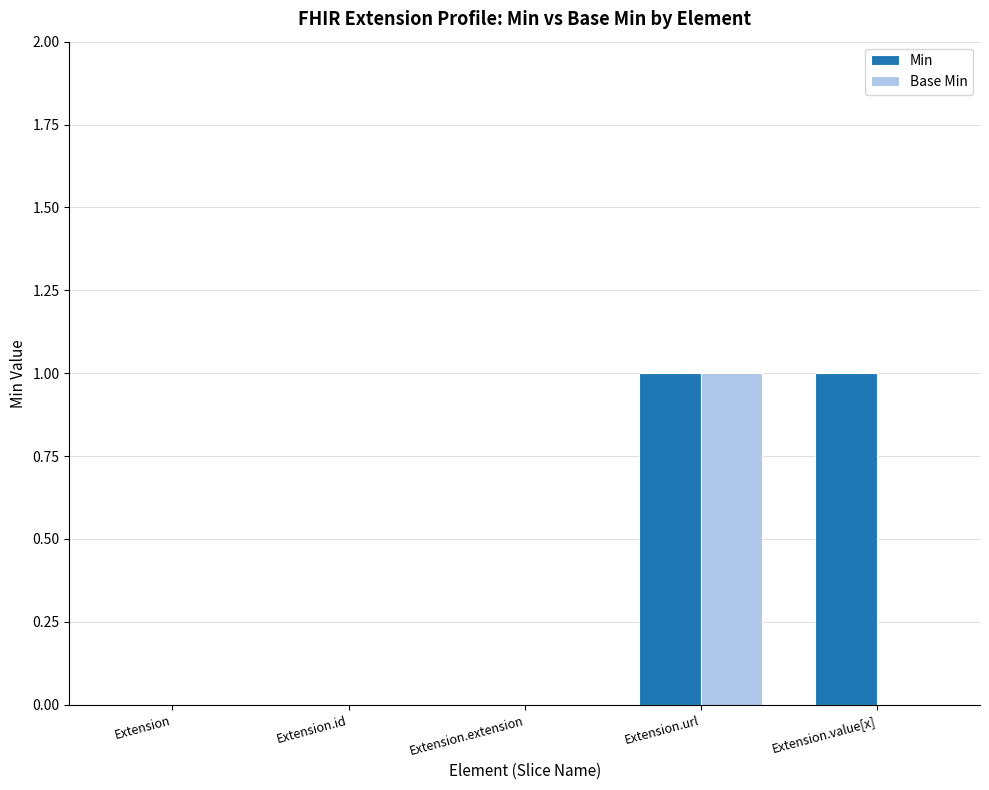

Which series has the largest total across all categories?

Min